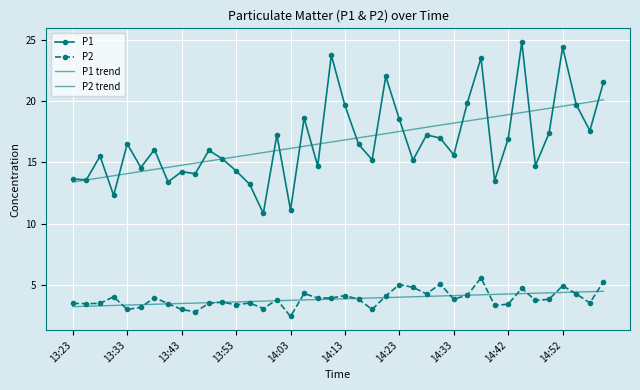

At which label is P2 trend closest to 3?

13:23